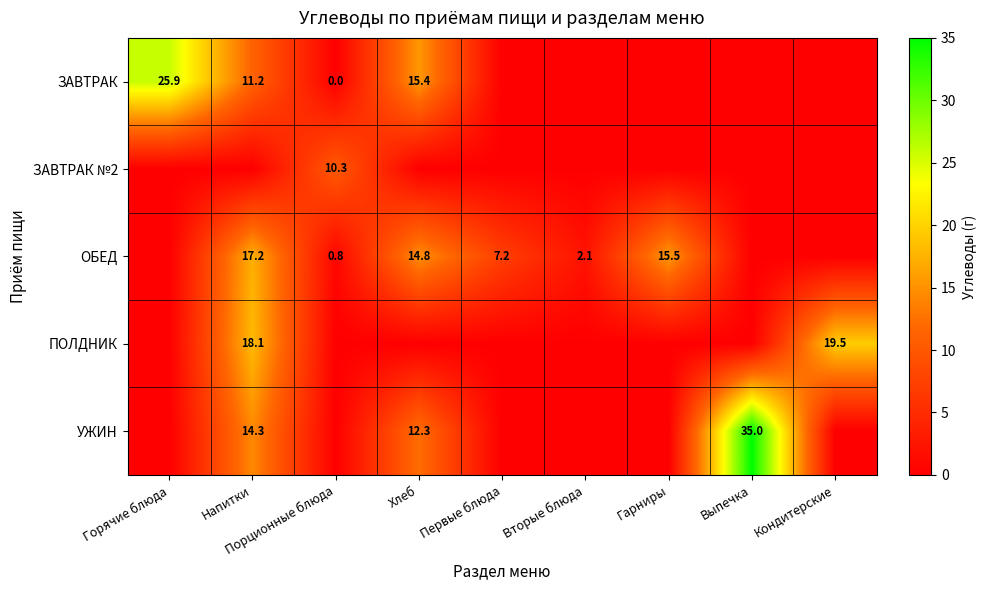

What is the greatest value displayed?

35.0